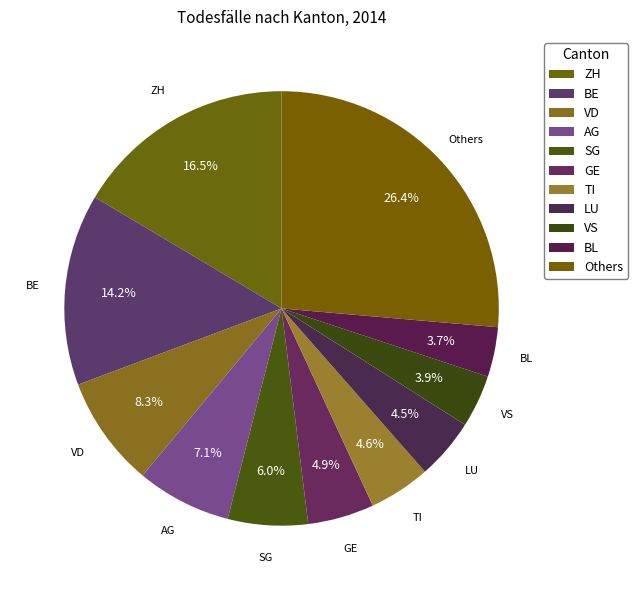

Count the number of slices in the pie.

11